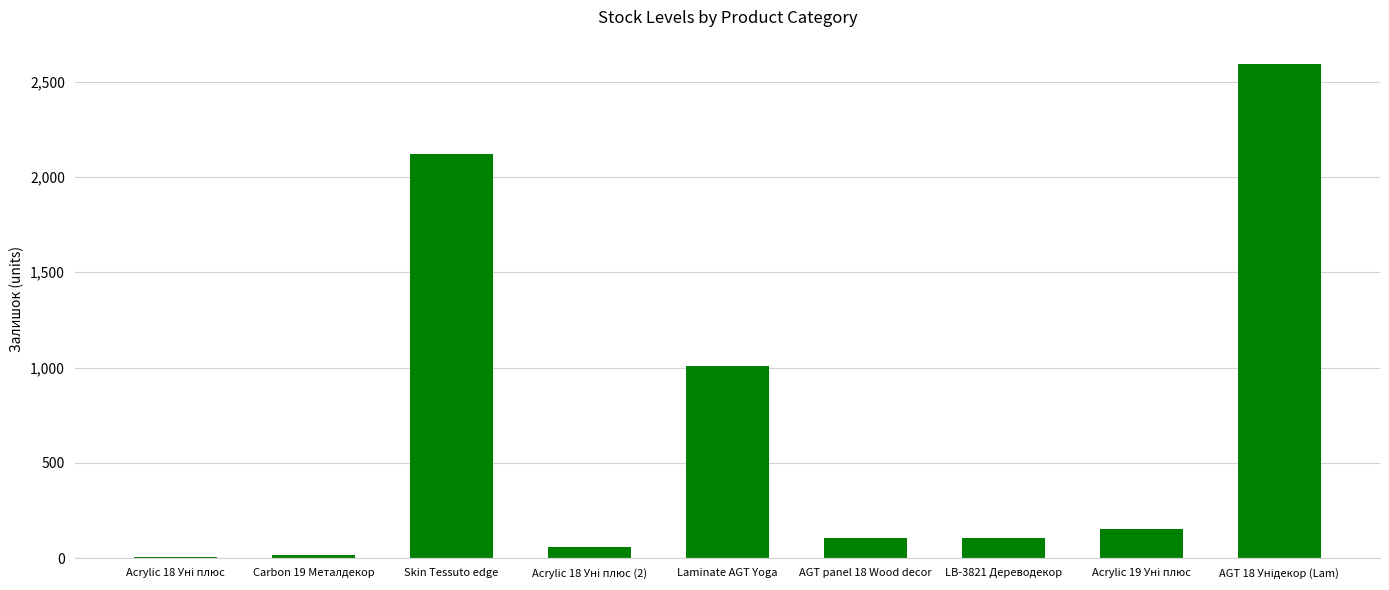

Between Skin Tessuto edge and Carbon 19 Металдекор, which is larger?

Skin Tessuto edge